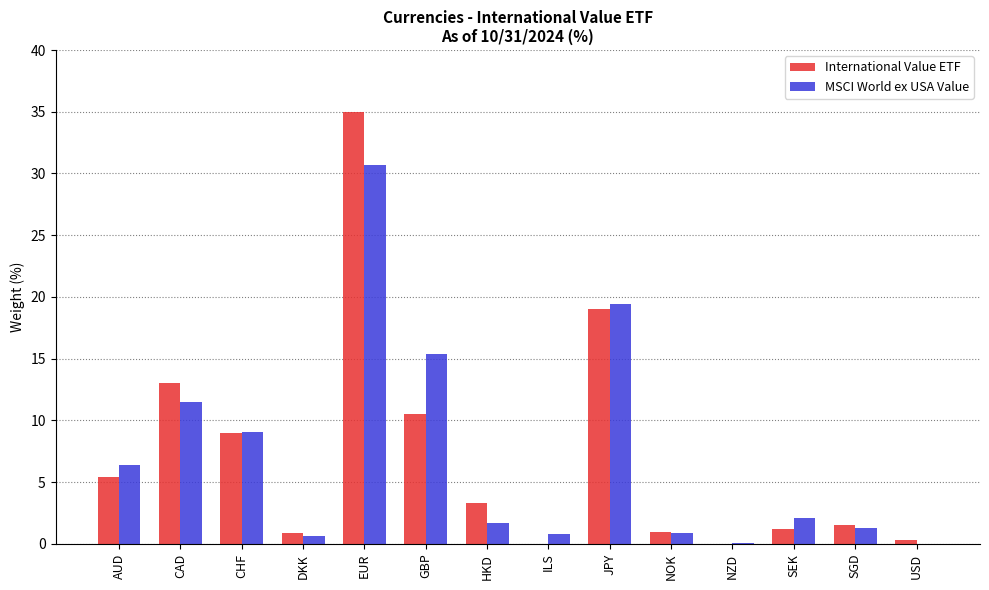

What is the sum of the MSCI World ex USA Value values at CAD and GBP?

26.9